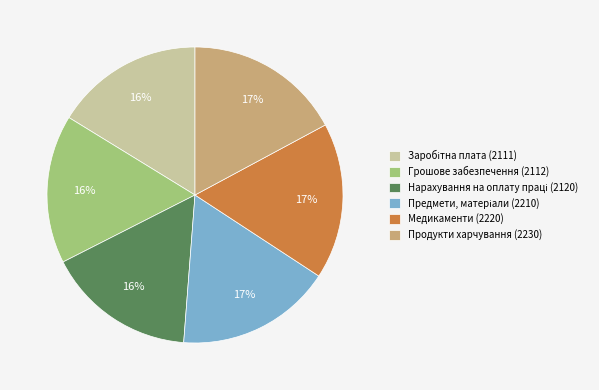

To the nearest percent, what is the difference between the Грошове забезпечення (2112) and Продукти харчування (2230) slice percentages?

1%